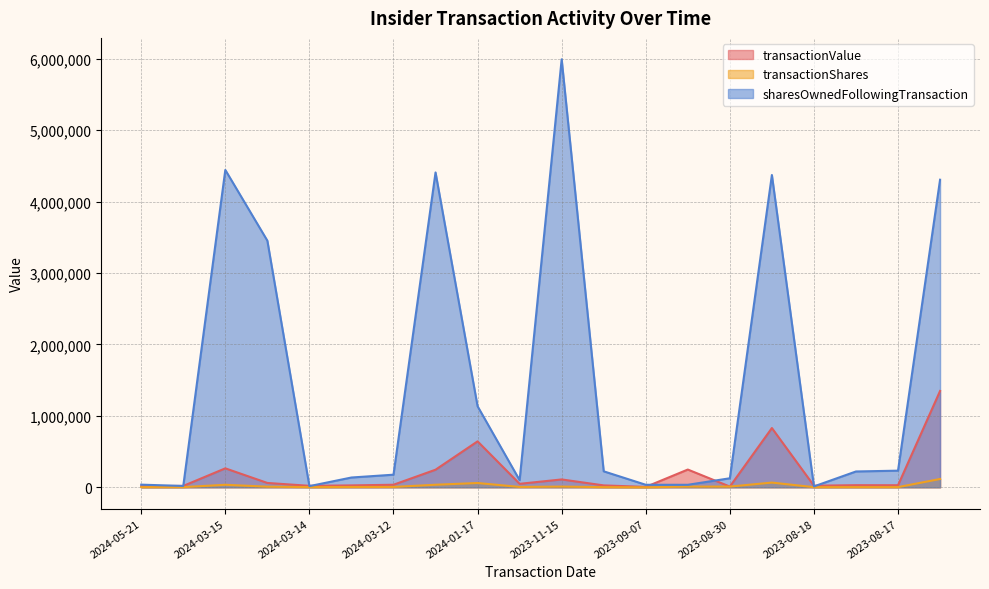

What is the label of the 12th point from the right?

2024-01-17